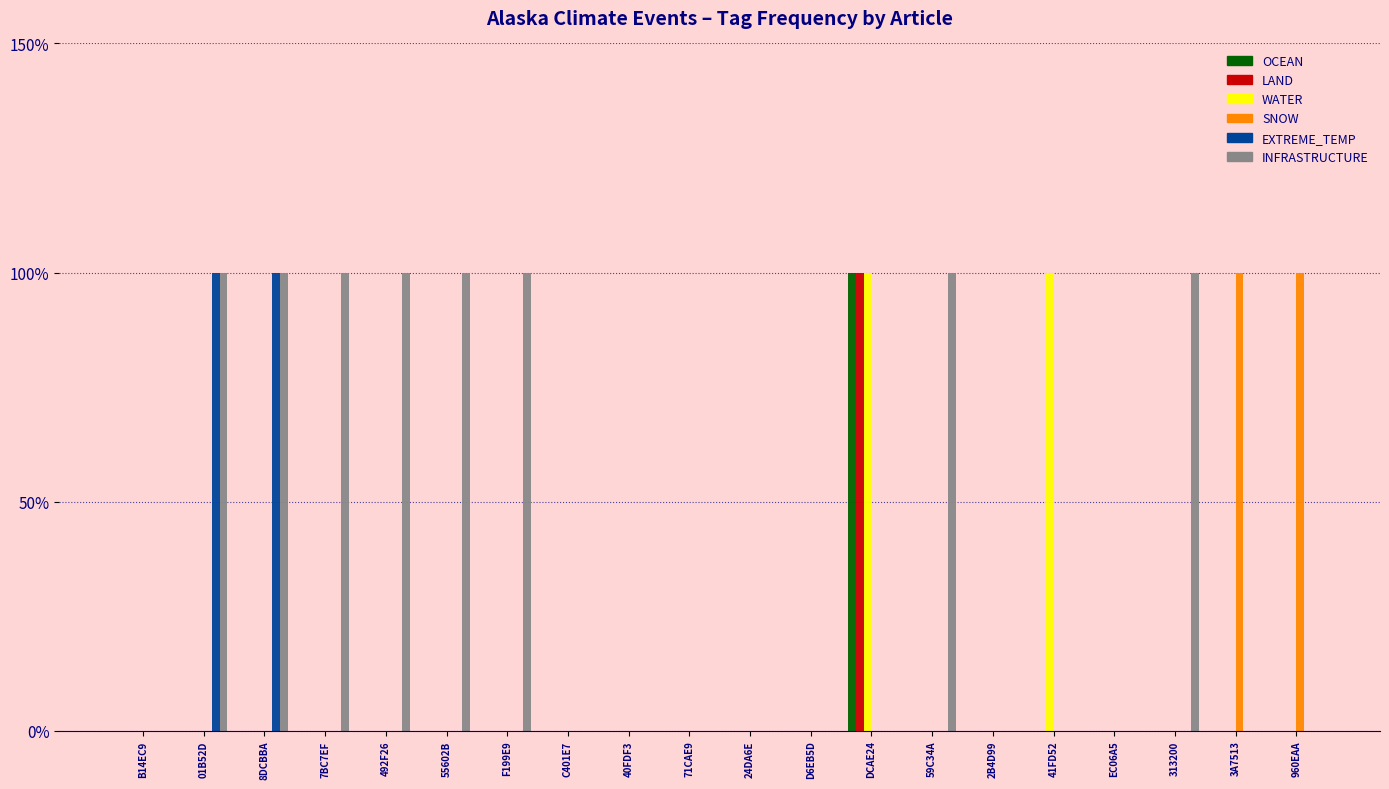

Is it true that WATER equals 0 at 960EAA?

True